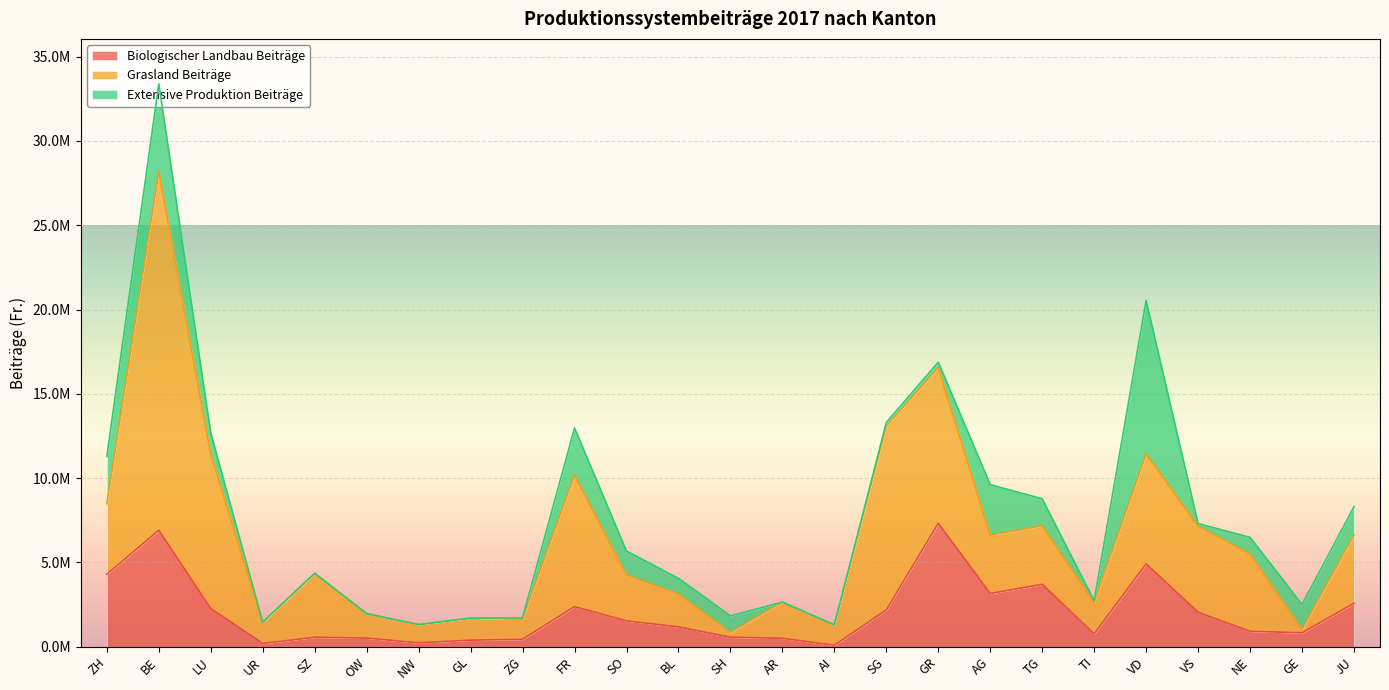

How many lines are shown in the chart?

3